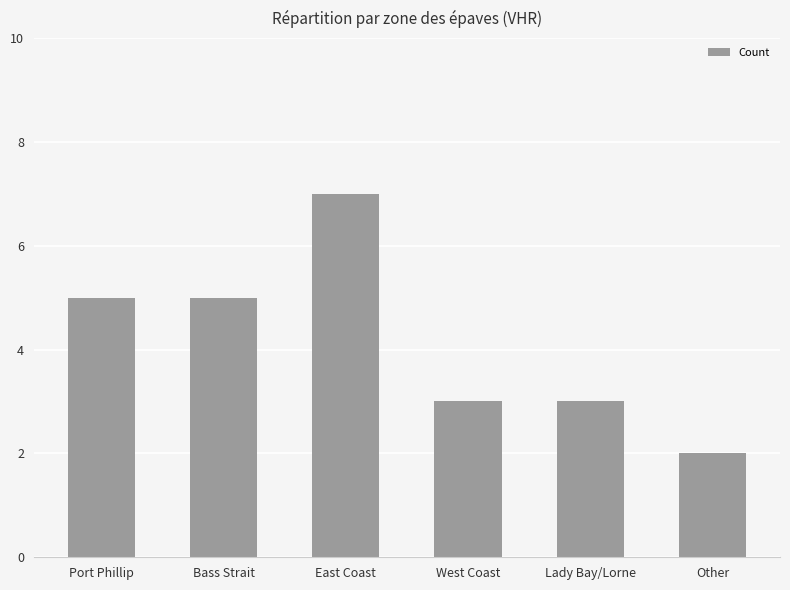

How many values are below 5?

3